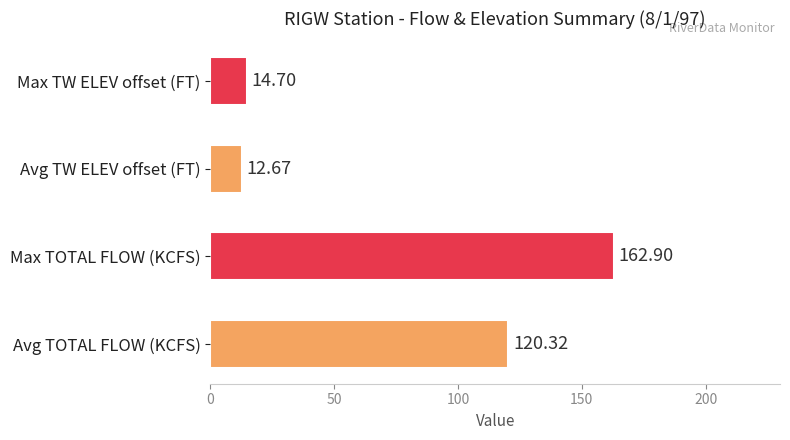

How many values exceed 120?

2